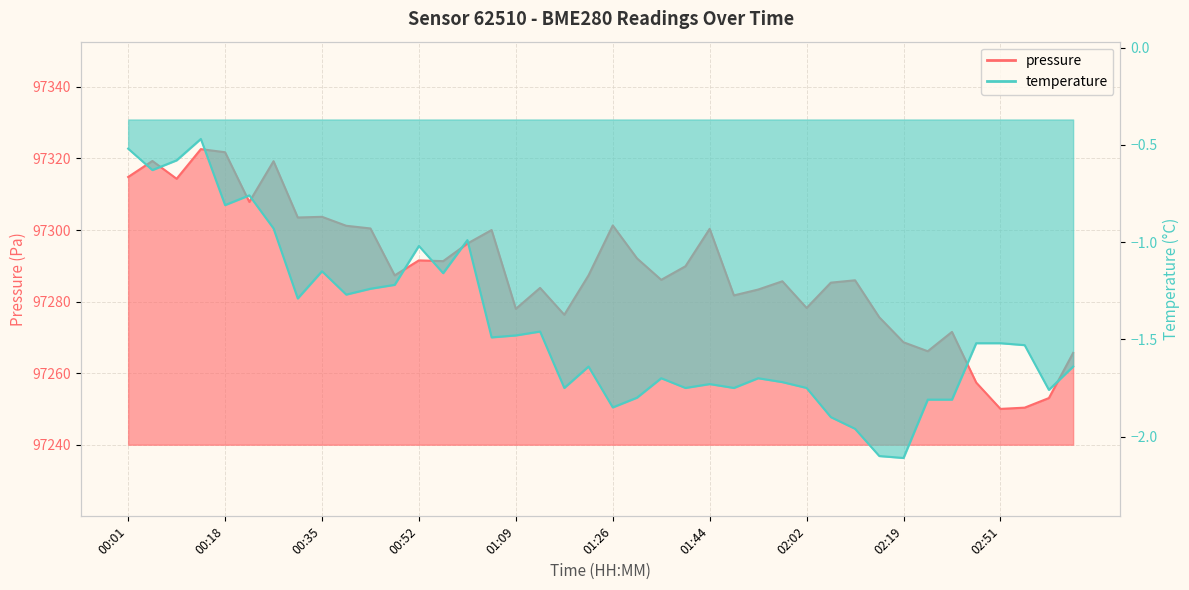

Reading left to right, extract all data points from this chart.

pressure: 00:01=97314.8	00:05=97319.3	00:09=97314.3	00:14=97322.6	00:18=97321.7	00:22=97307.8	00:26=97319.2	00:31=97303.5	00:35=97303.7	00:39=97301.2	00:43=97300.4	00:47=97287.3	00:52=97291.5	00:56=97291.3	01:01=97296.2	01:05=97300.0	01:09=97278.0	01:14=97283.8	01:18=97276.3	01:22=97287.3	01:26=97301.3	01:31=97292.1	01:35=97286.1	01:39=97289.9	01:44=97300.3	01:48=97281.8	01:53=97283.4	01:57=97285.7	02:02=97278.2	02:06=97285.3	02:11=97286.0	02:15=97275.6	02:19=97268.7	02:34=97266.2	02:43=97271.6	02:47=97257.4	02:51=97250.1	02:56=97250.4	03:00=97253.1	03:05=97265.7
temperature: 00:01=-0.5	00:05=-0.6	00:09=-0.6	00:14=-0.5	00:18=-0.8	00:22=-0.8	00:26=-0.9	00:31=-1.3	00:35=-1.1	00:39=-1.3	00:43=-1.2	00:47=-1.2	00:52=-1.0	00:56=-1.2	01:01=-1.0	01:05=-1.5	01:09=-1.5	01:14=-1.5	01:18=-1.8	01:22=-1.6	01:26=-1.9	01:31=-1.8	01:35=-1.7	01:39=-1.8	01:44=-1.7	01:48=-1.8	01:53=-1.7	01:57=-1.7	02:02=-1.8	02:06=-1.9	02:11=-2.0	02:15=-2.1	02:19=-2.1	02:34=-1.8	02:43=-1.8	02:47=-1.5	02:51=-1.5	02:56=-1.5	03:00=-1.8	03:05=-1.6